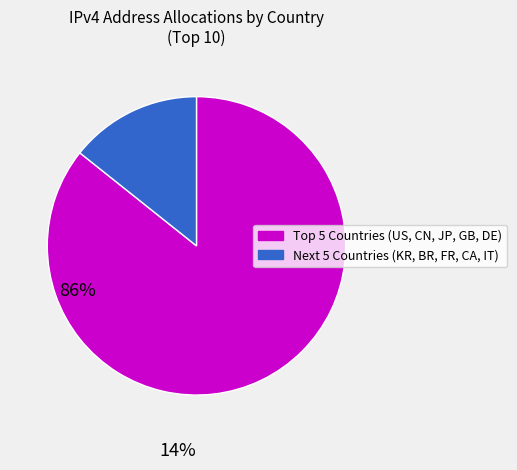

Is there any slice that represents more than half of the pie?

Yes